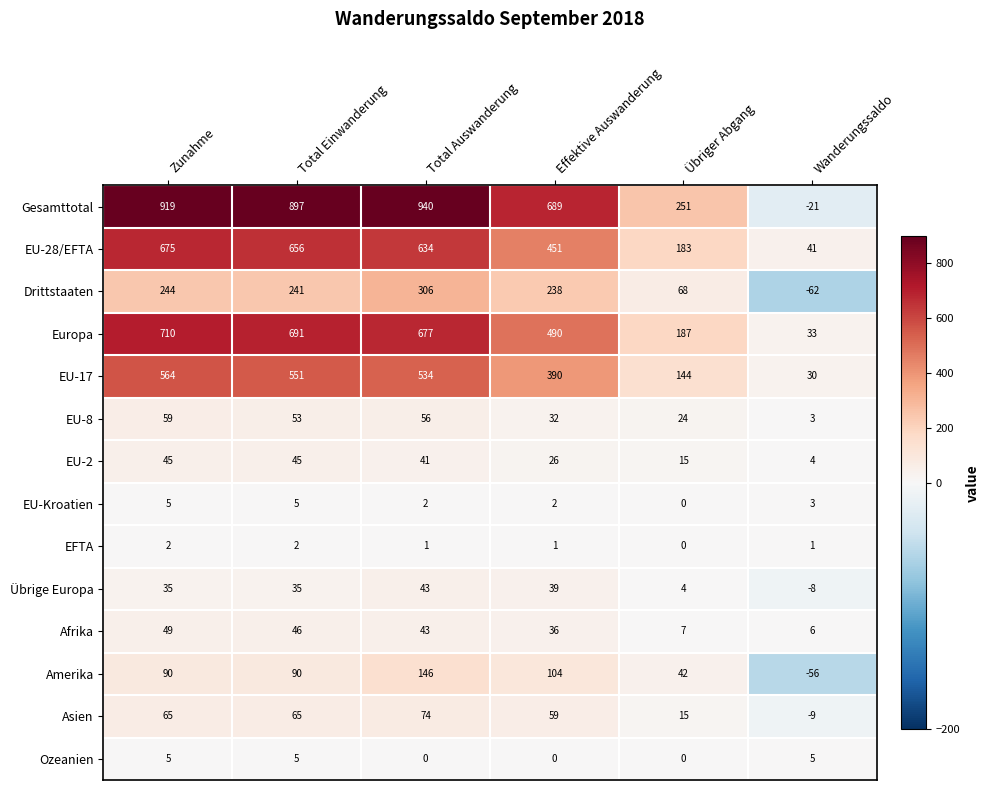

Which series changed the most between Total Auswanderung and Übriger Abgang?

Gesamttotal